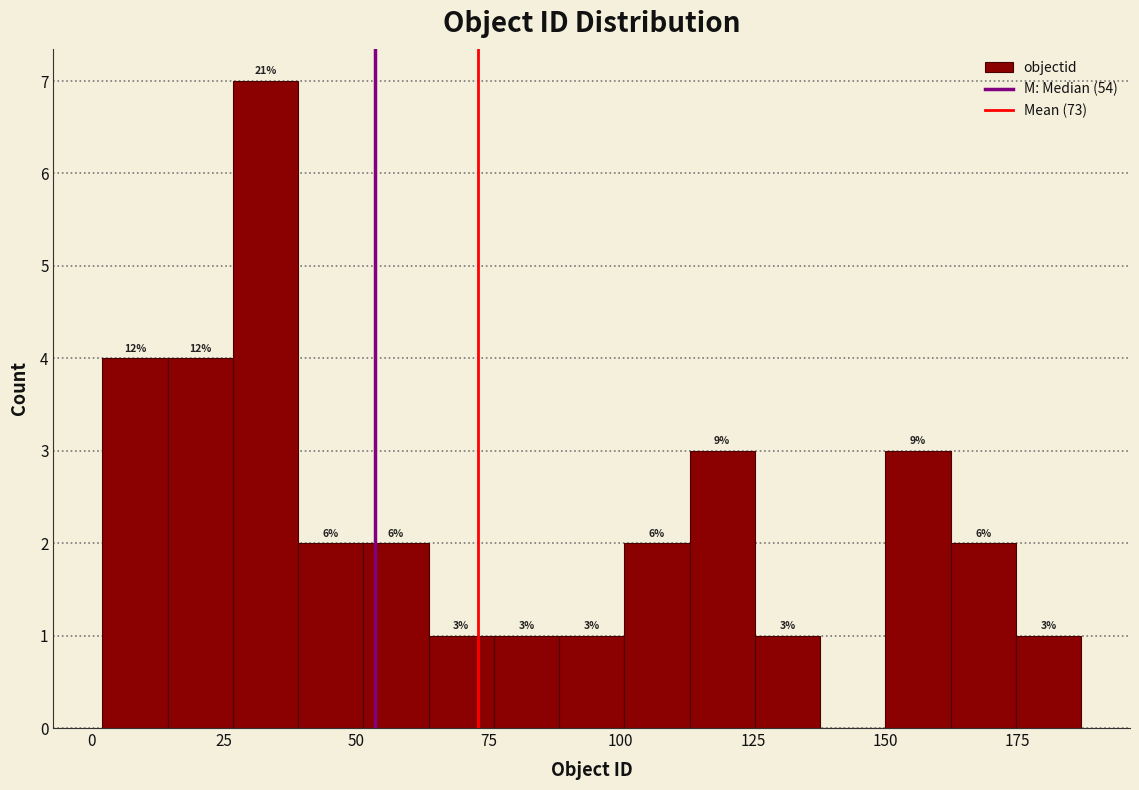

Read against the x-axis, roughly where is the centre of the tallest bar?

35